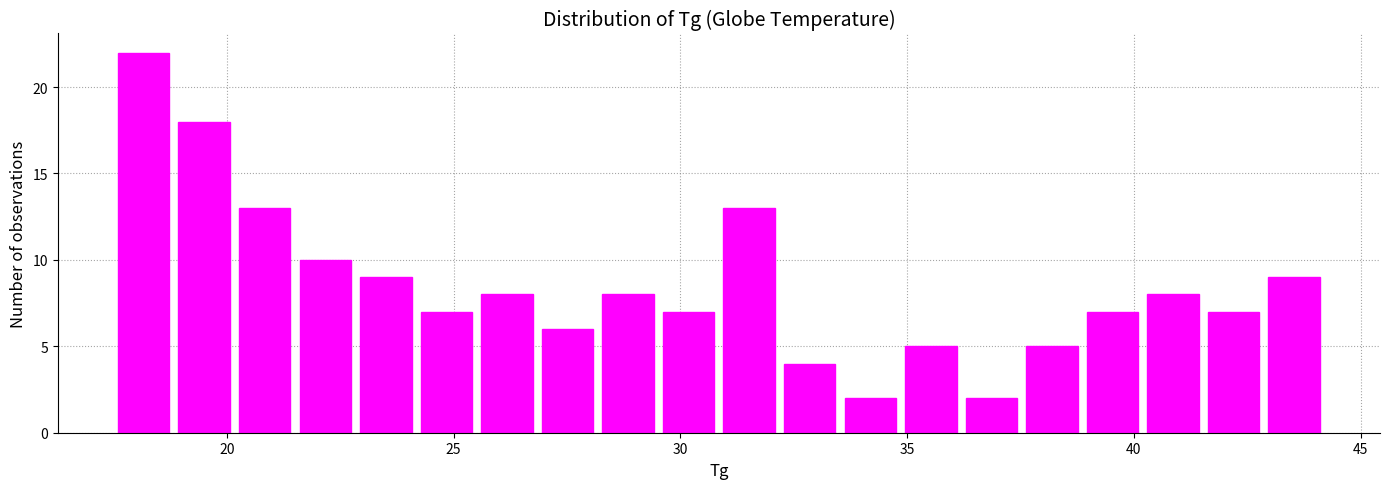

Around what value on the x-axis is the tallest bar? Give the approximate position of its centre, as read against the axis.

18.0